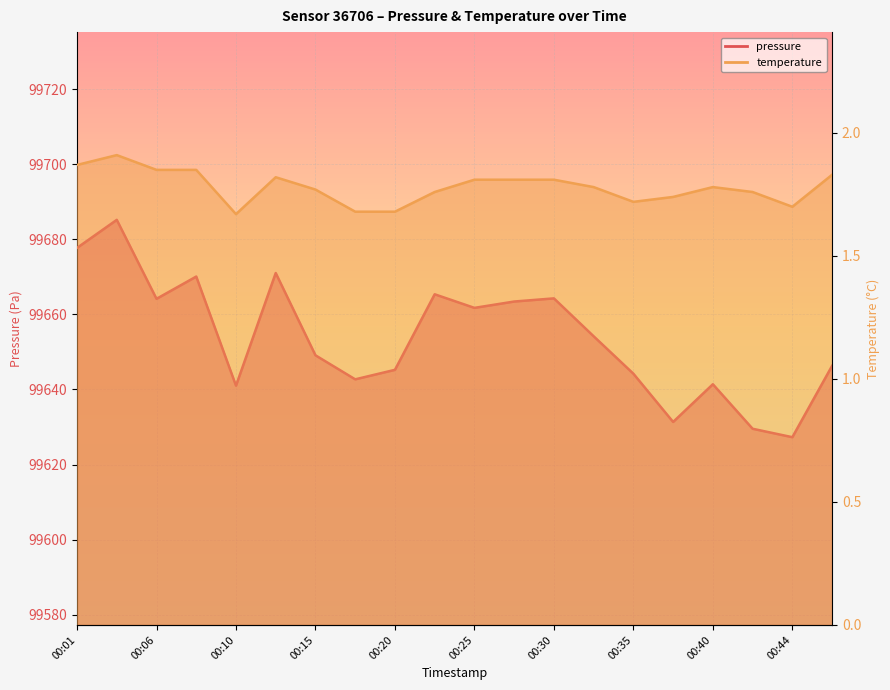

The value of pressure at 00:15 is 99649.1. True or false?

True